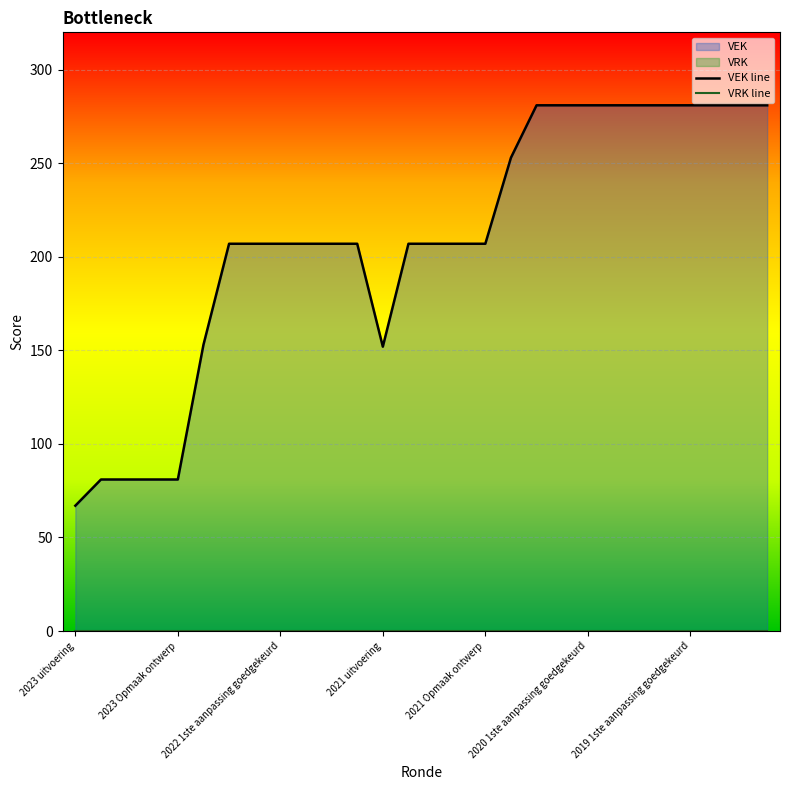

True or false: VRK line and VEK line intersect in this chart.

False